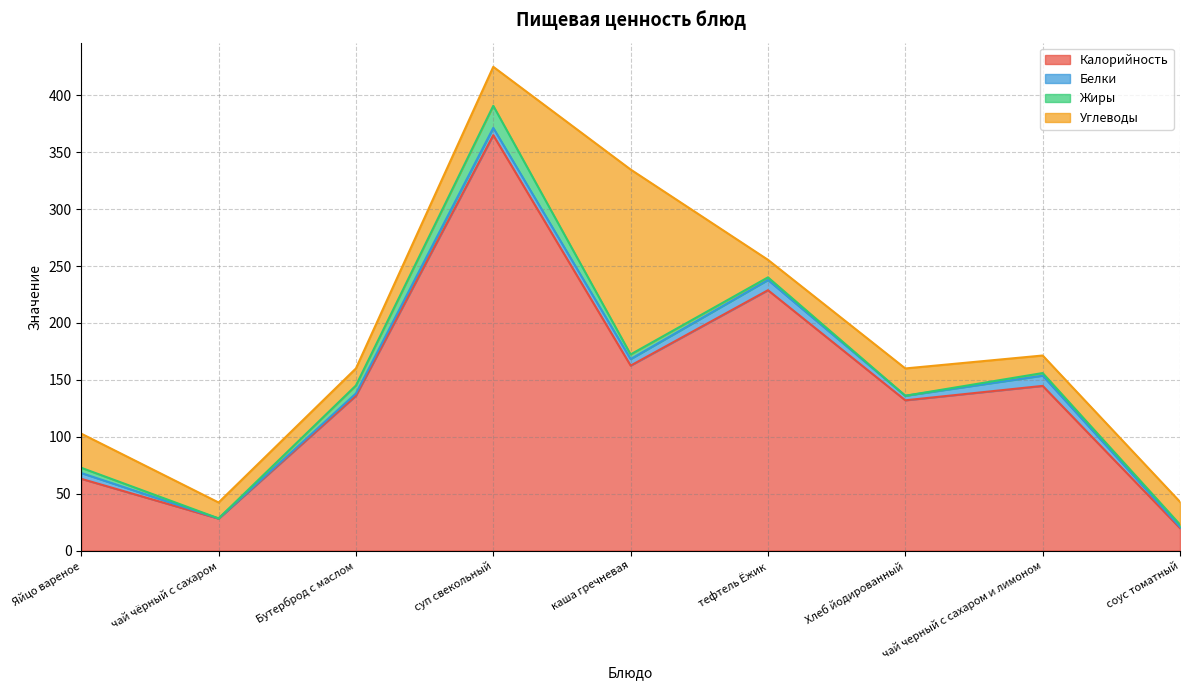

Which series has the largest total across all categories?

Калорийность